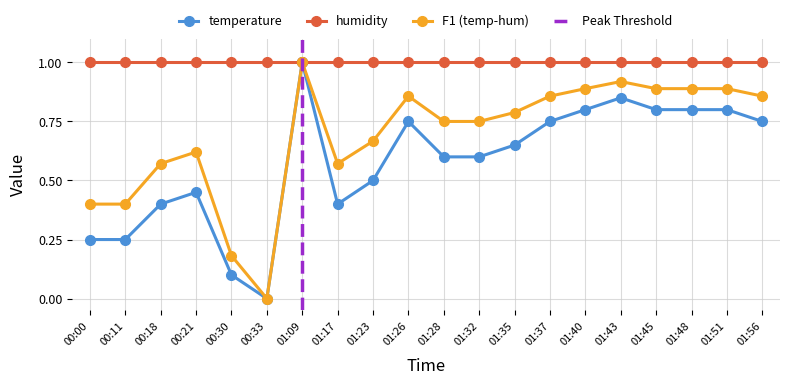

Is it true that the value at 01:56 is 1.3?

False